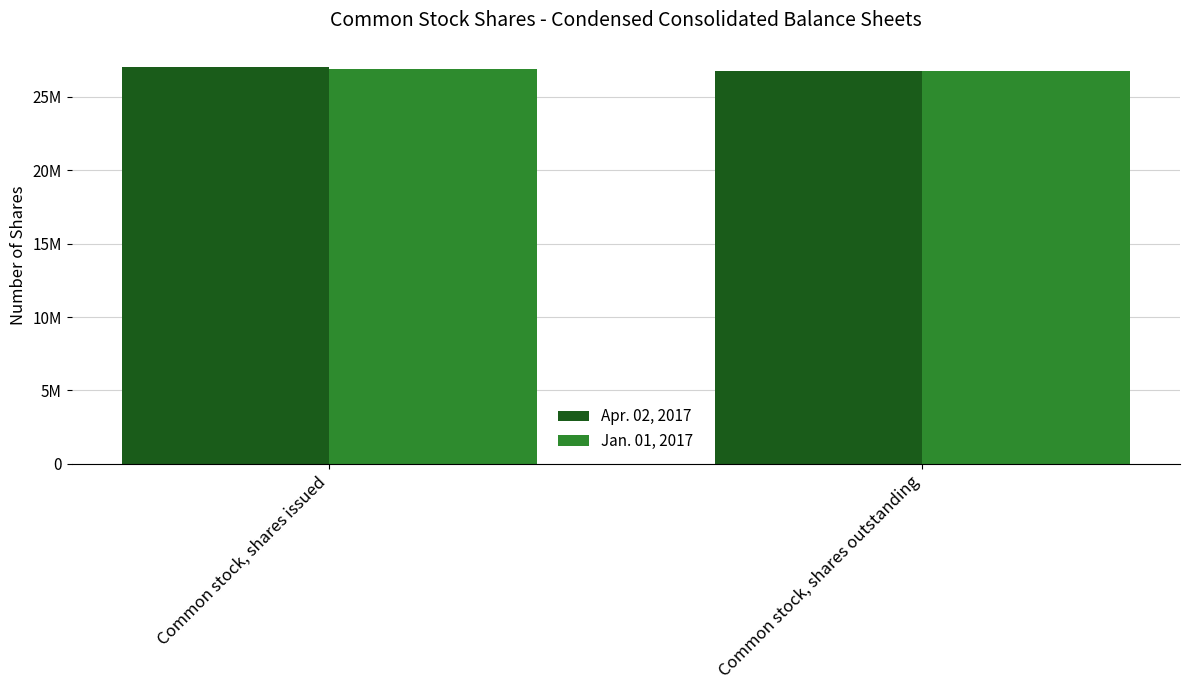

What is the difference between the highest and lowest values at Common stock, shares issued?

178808